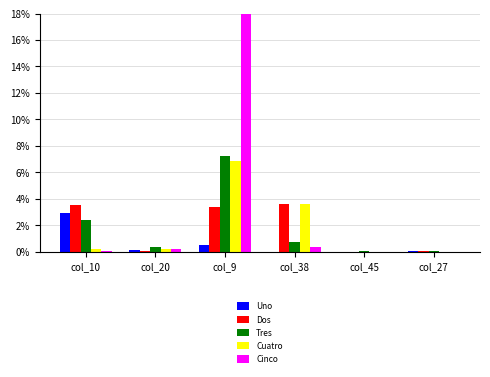

Is the value of Uno at col_38 greater than the value of Dos at col_38?

No